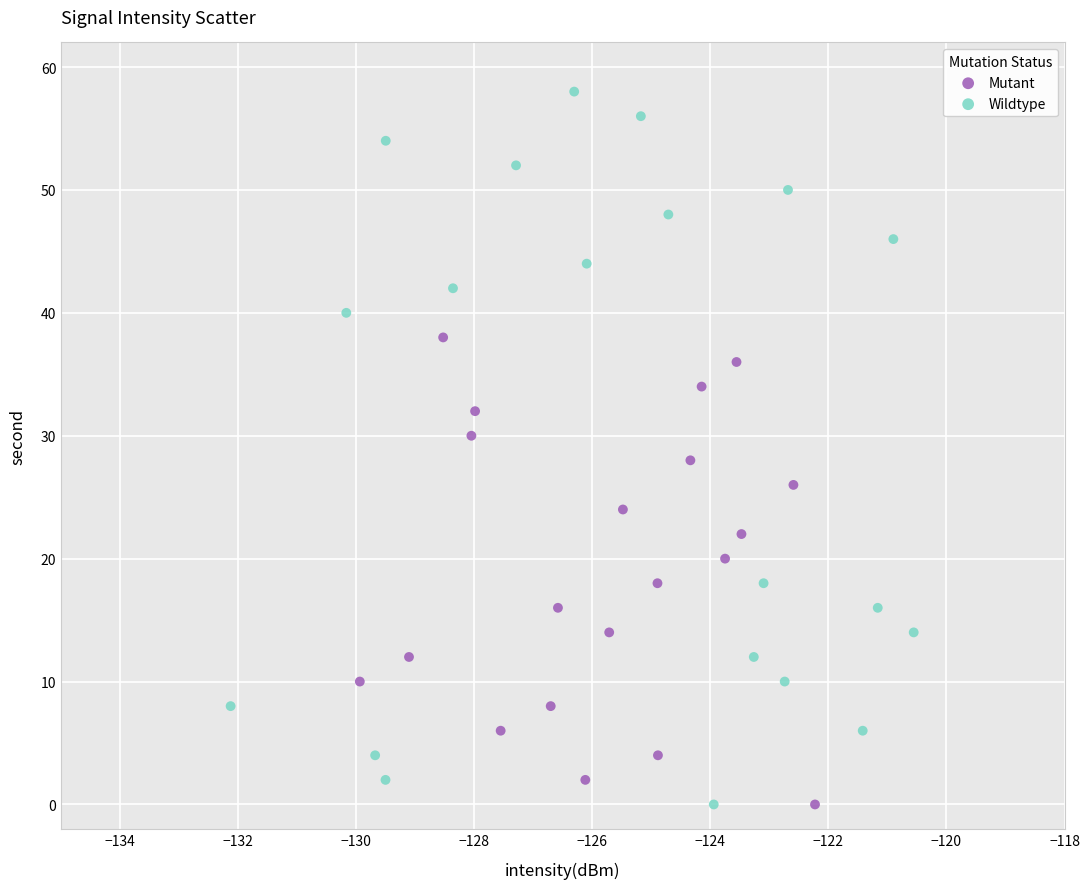

Which series has the widest spread of Y values?

Wildtype